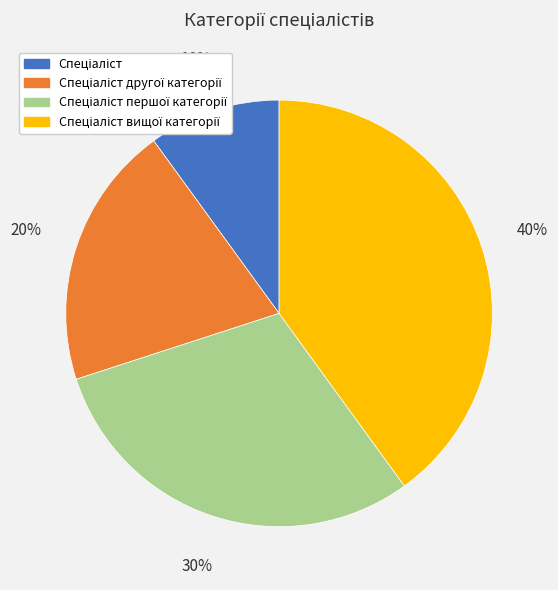

To the nearest percent, what is the difference between the largest and smallest slice percentages?

30%